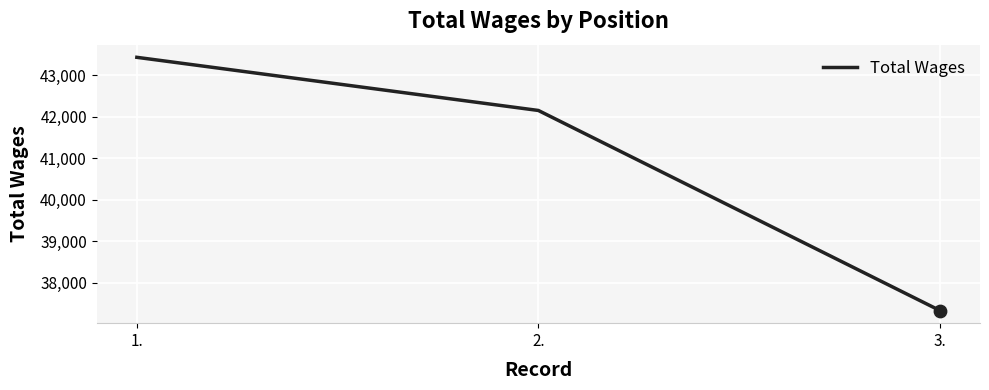

Approximately how many times larger is the value at 1. compared to 2.?

1.0